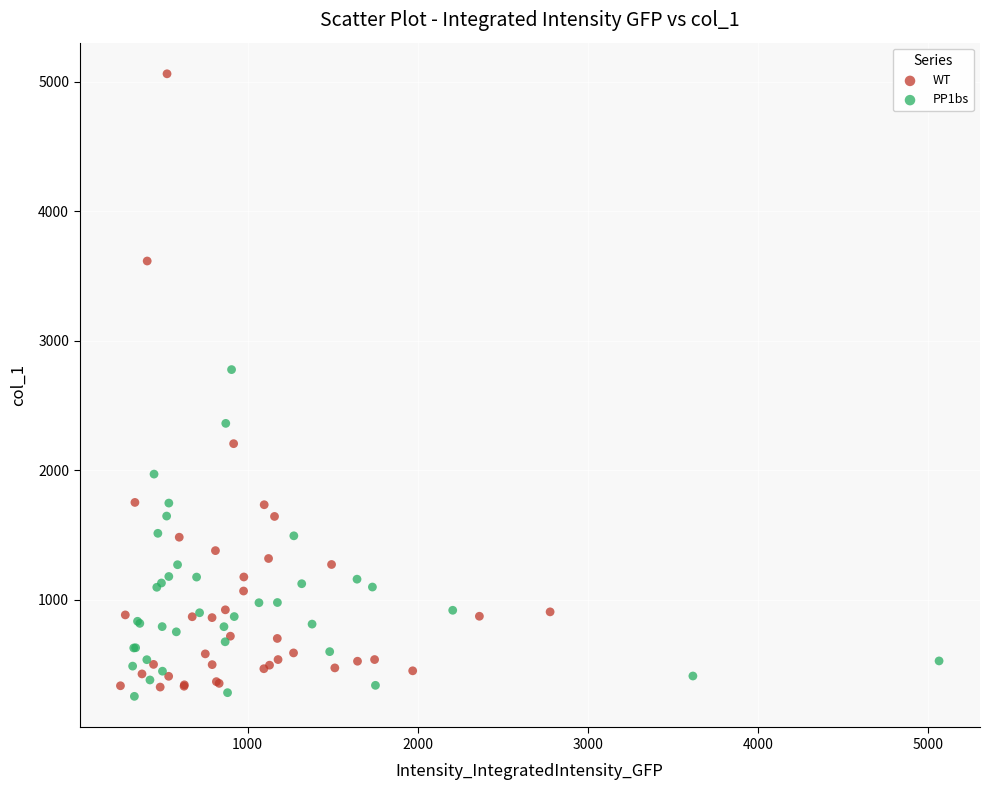

Which series has the largest Y range (max minus min)?

WT